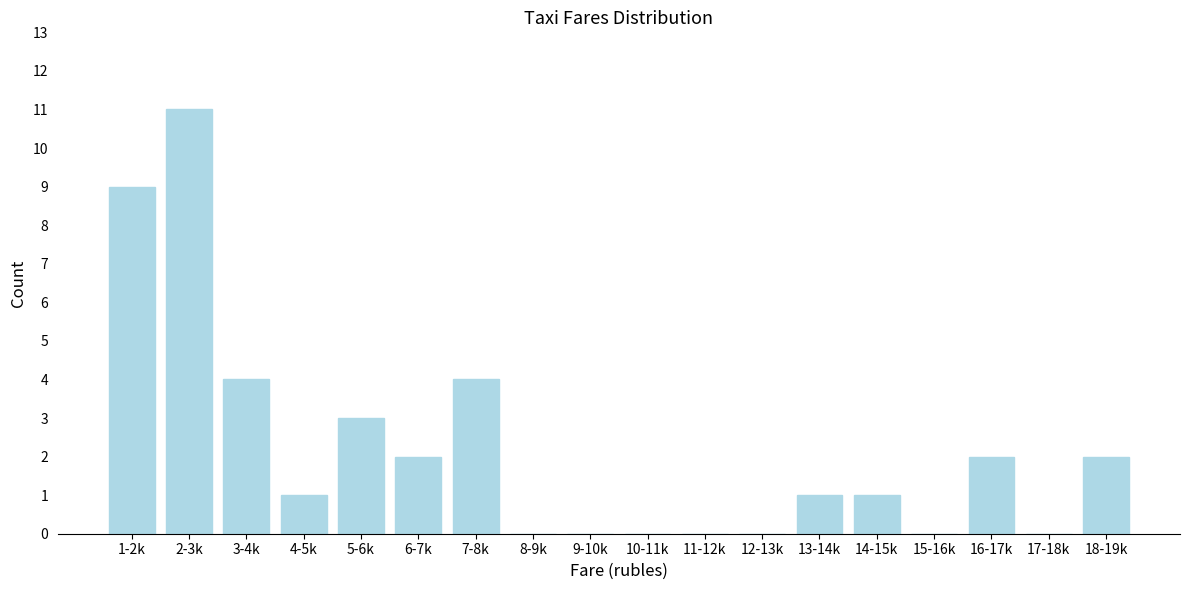

Reading right to left, transcribe all the data shown in this chart.

18-19k=2	17-18k=0	16-17k=2	15-16k=0	14-15k=1	13-14k=1	12-13k=0	11-12k=0	10-11k=0	9-10k=0	8-9k=0	7-8k=4	6-7k=2	5-6k=3	4-5k=1	3-4k=4	2-3k=11	1-2k=9